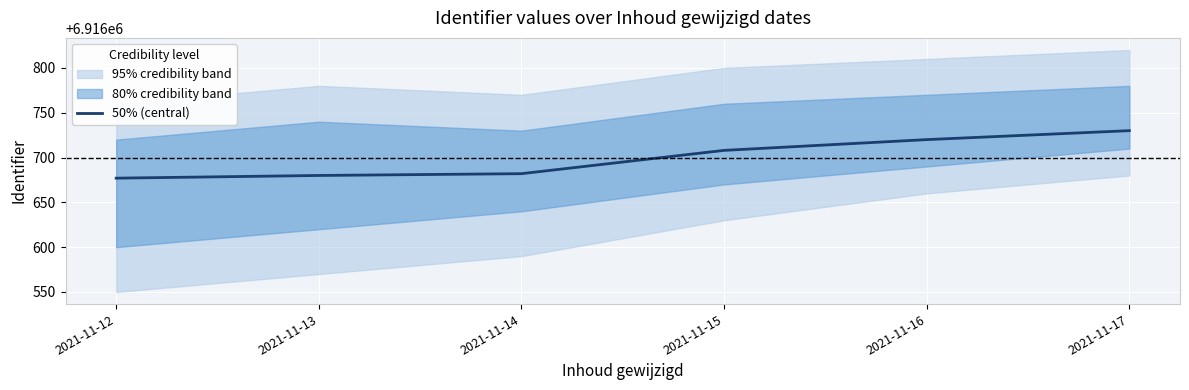

What is the value of the 2nd point from the left?

6916680